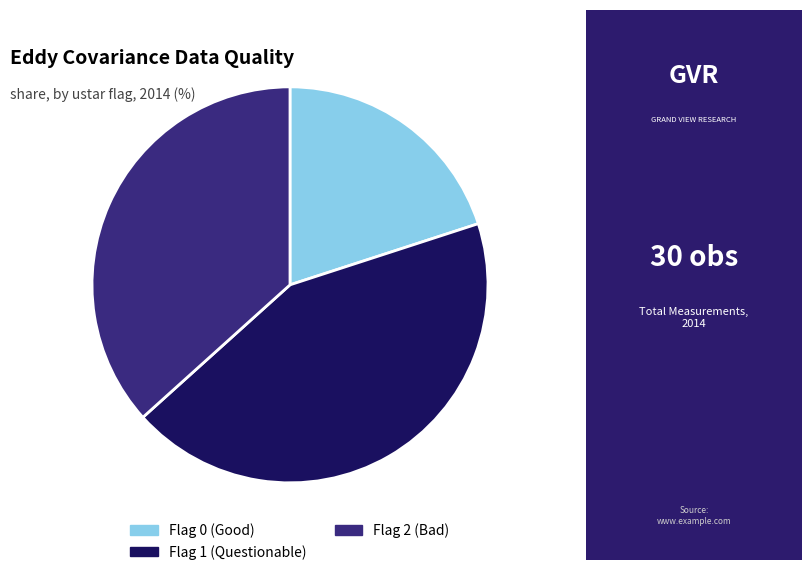

Count the number of slices in the pie.

3